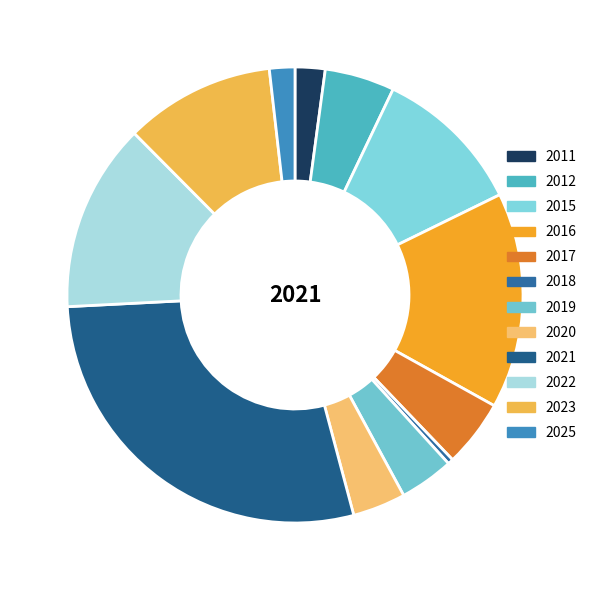

Which category has the smallest portion of the pie?

2018